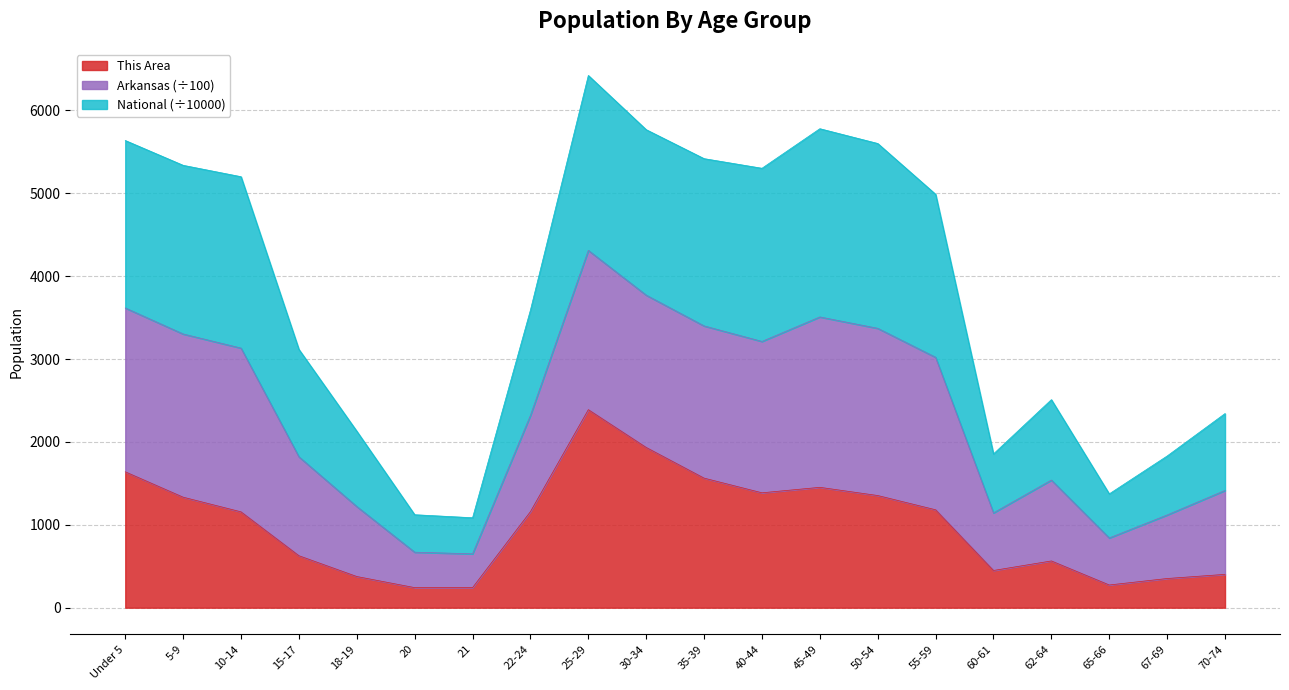

What position from the left is 50-54?

14